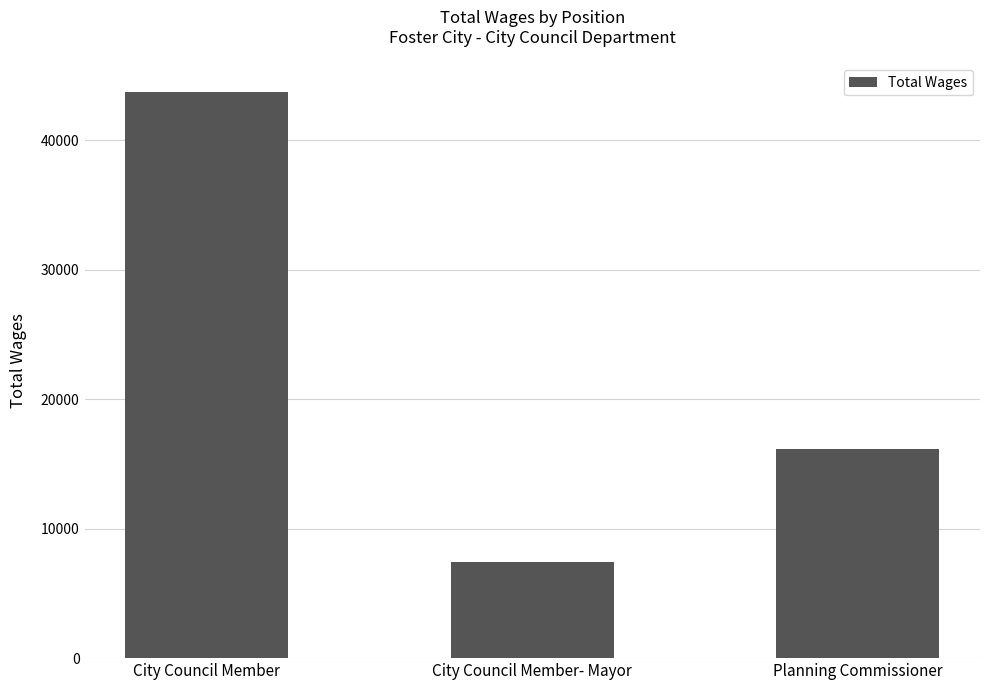

What value does the data have at Planning Commissioner, to the nearest 10?

16140